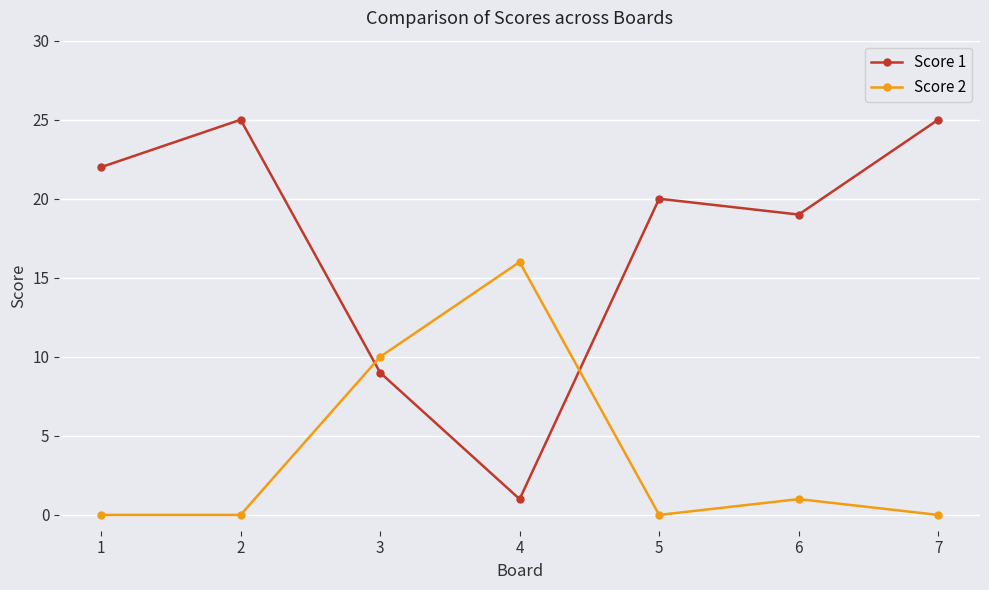

What is the difference between the Score 2 values at 1 and 4?

16